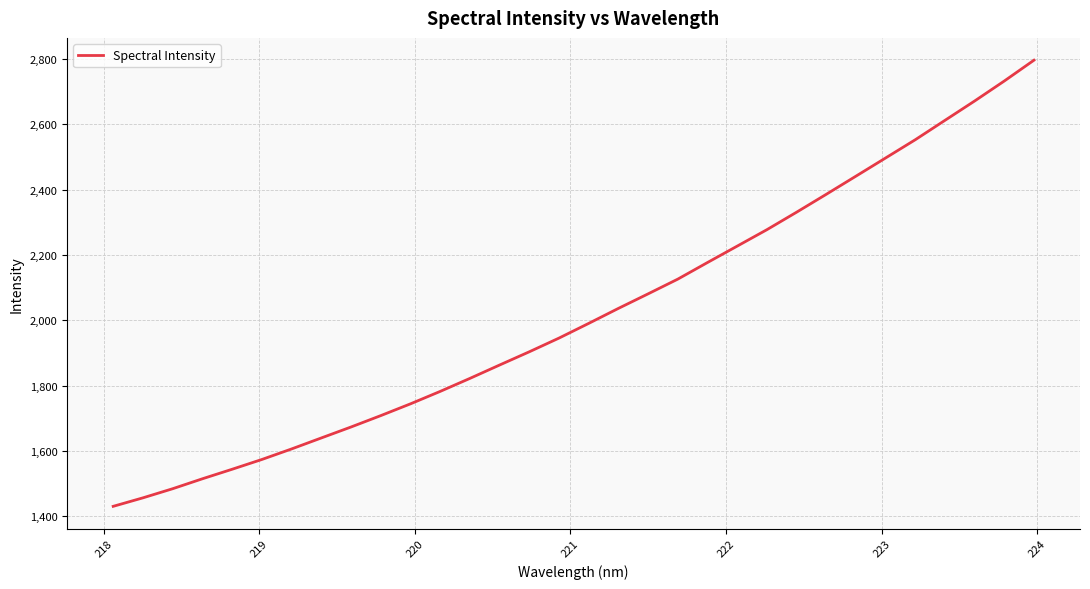

What is the maximum value shown in the chart?

2795.6